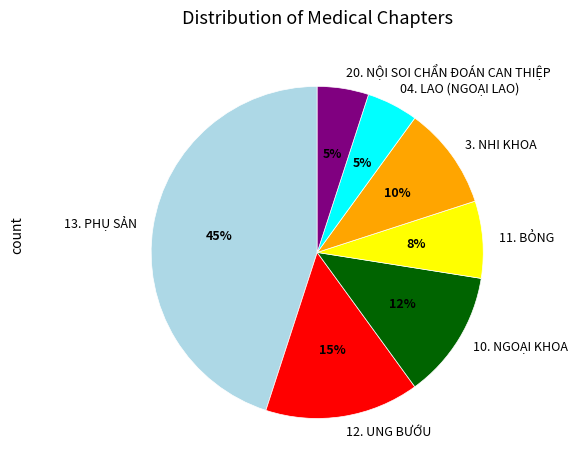

Between 20. NỘI SOI CHẨN ĐOÁN CAN THIỆP and 3. NHI KHOA, which is larger?

3. NHI KHOA